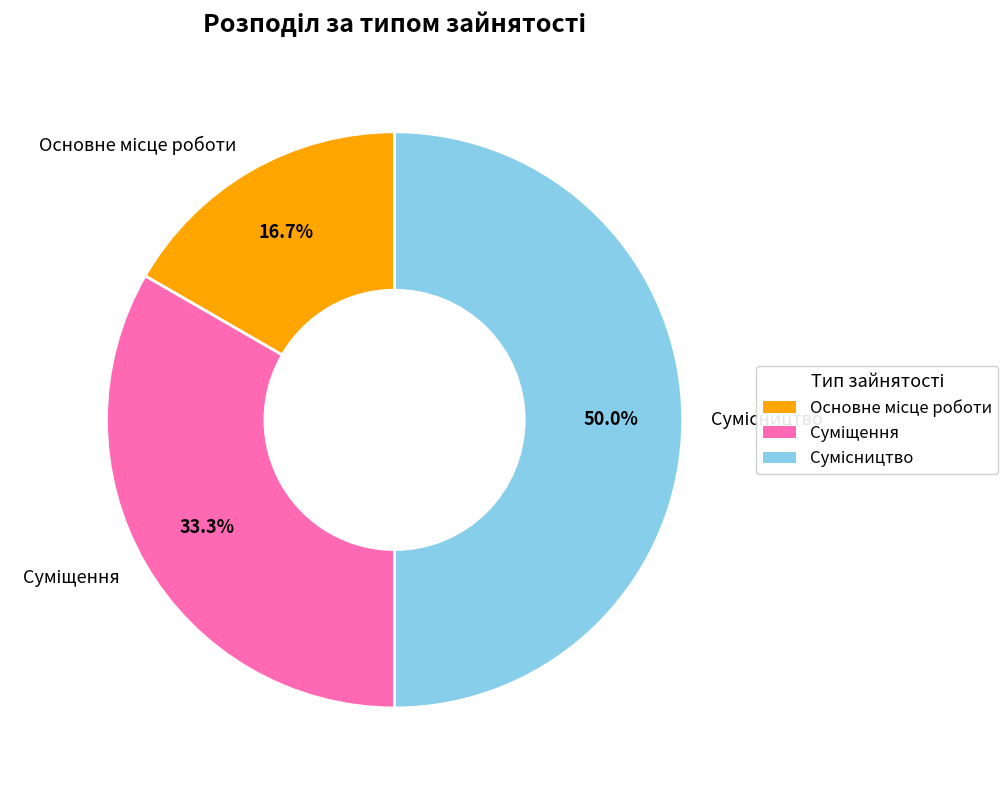

What percentage do Сумісництво and Основне місце роботи together represent?

66.7%